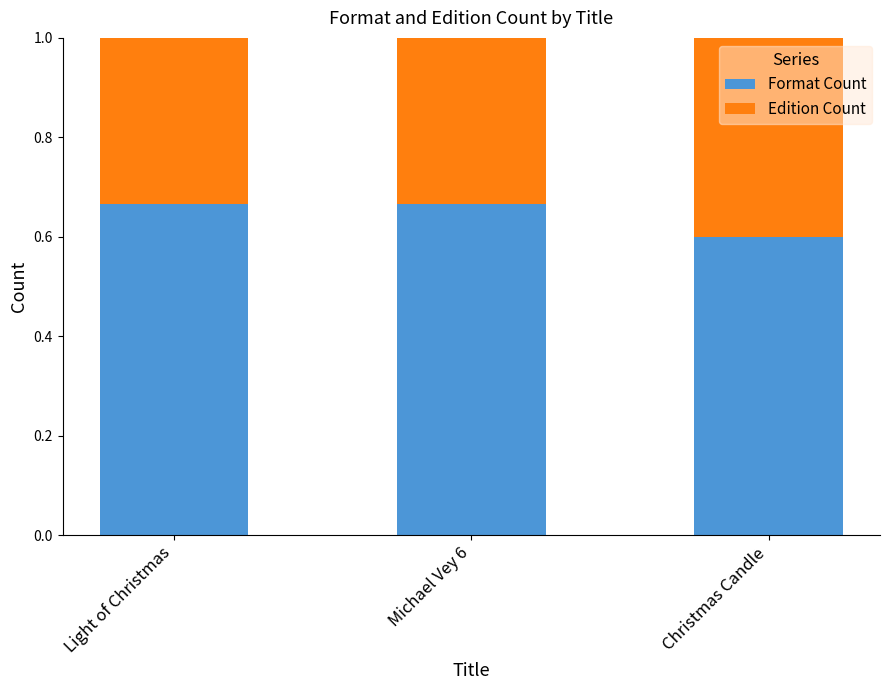

What is the average value of the Format Count series?

0.6